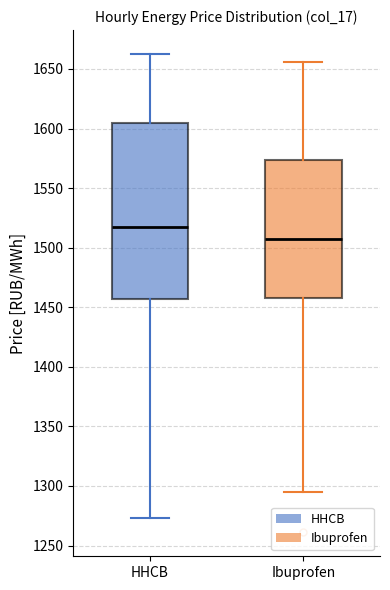

Comparing the boxes themselves (not the whiskers), which one is the tallest?

HHCB